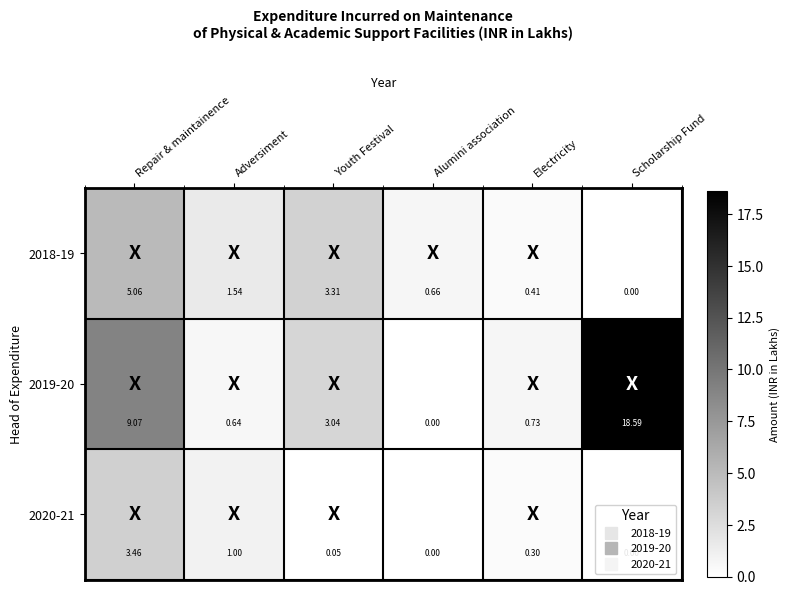

Which category has the highest value across all series?

Scholarship Fund